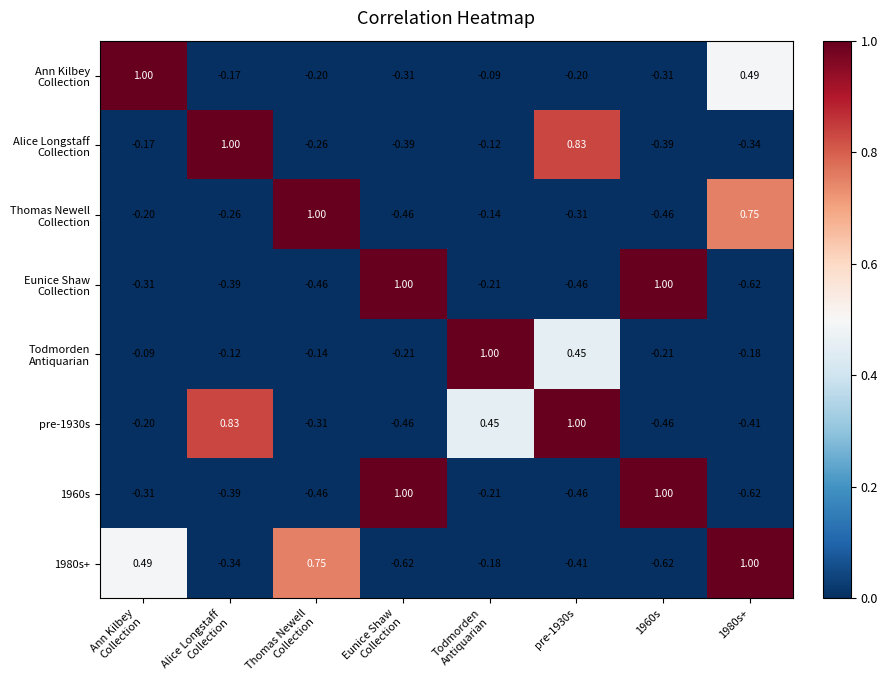

Which label corresponds to the smallest value in the chart?

1980s+